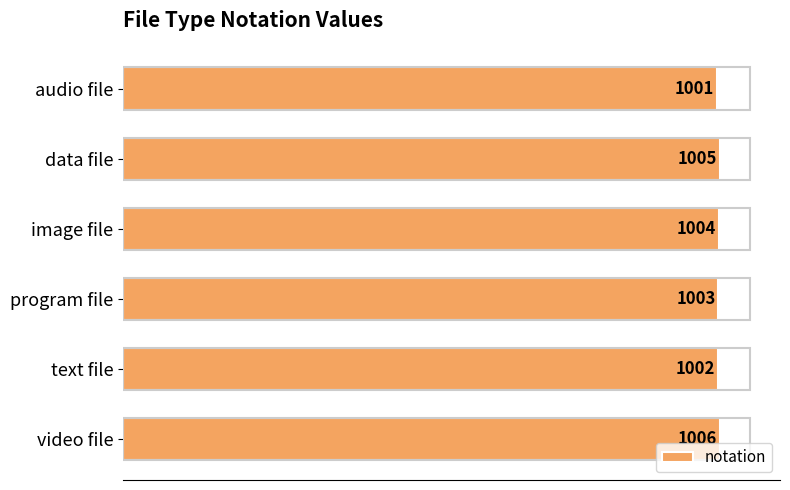

Rank the categories by value from highest to lowest.

video file, data file, image file, program file, text file, audio file